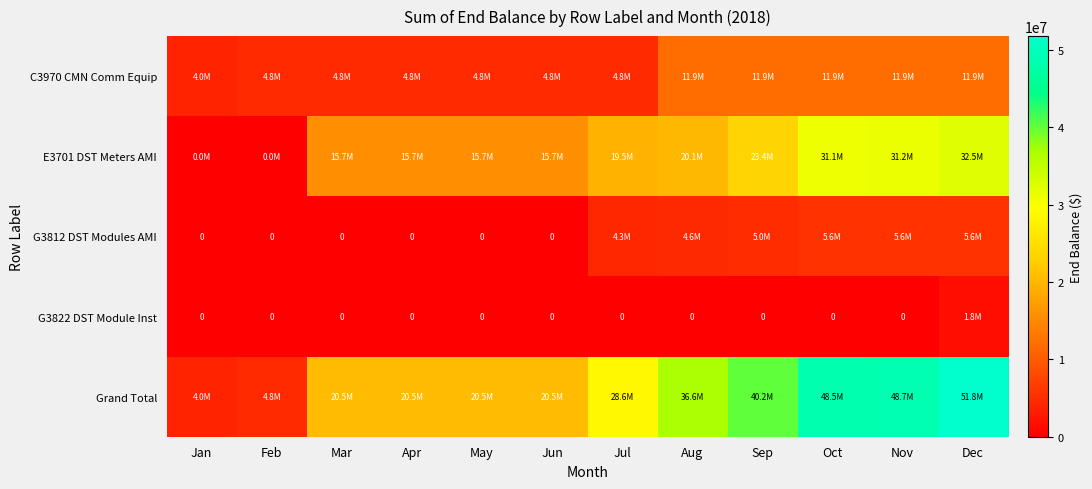

Where is Grand Total nearest to the value 27899292?

Jul